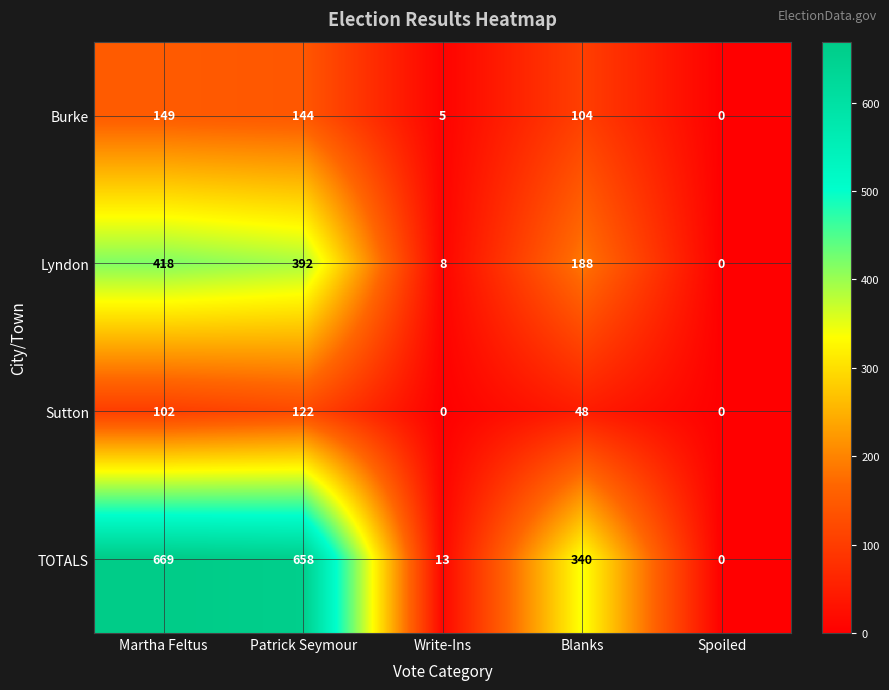

Reading left to right, list all the values displayed in this chart.

Burke: Martha Feltus=149	Patrick Seymour=144	Write-Ins=5	Blanks=104	Spoiled=0
Lyndon: Martha Feltus=418	Patrick Seymour=392	Write-Ins=8	Blanks=188	Spoiled=0
Sutton: Martha Feltus=102	Patrick Seymour=122	Write-Ins=0	Blanks=48	Spoiled=0
TOTALS: Martha Feltus=669	Patrick Seymour=658	Write-Ins=13	Blanks=340	Spoiled=0